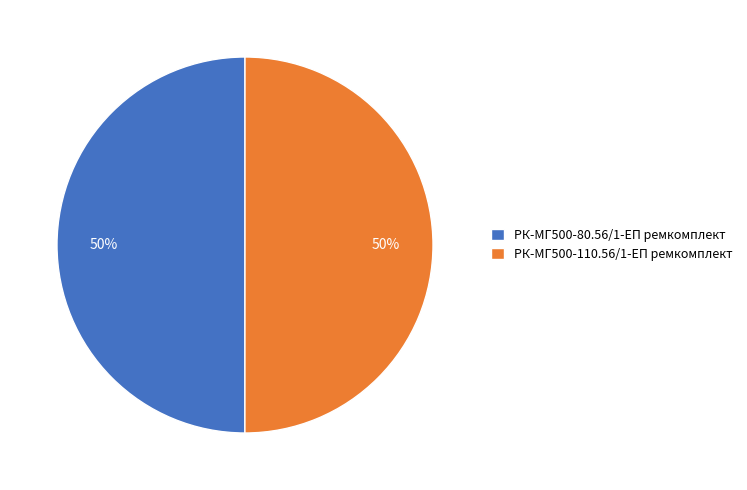

Approximately how many times larger is the value at РК-МГ500-110.56/1-ЕП ремкомплект compared to РК-МГ500-80.56/1-ЕП ремкомплект?

1.0